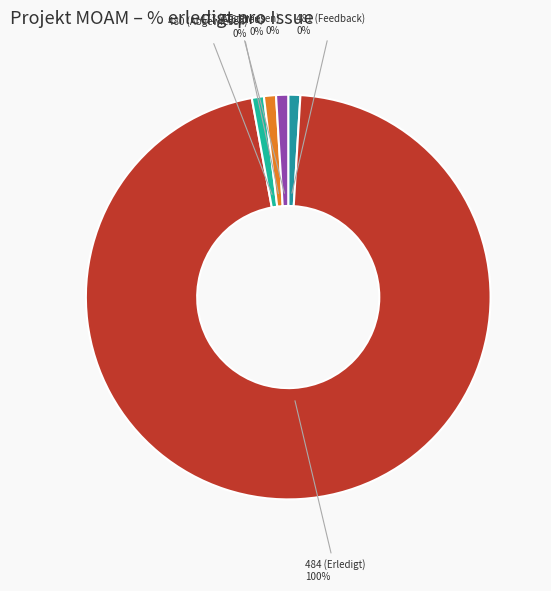

To the nearest percent, what is the combined percentage of 480 and 484?

100%